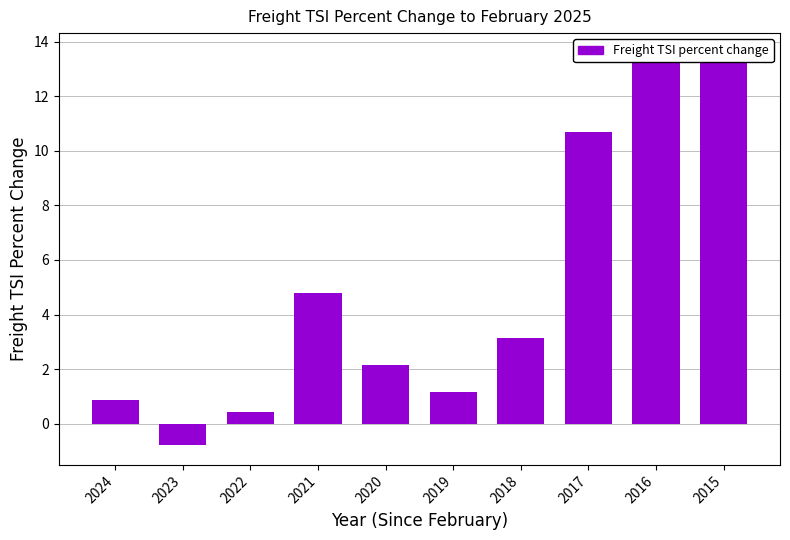

What is the approximate value at 2019?

1.2